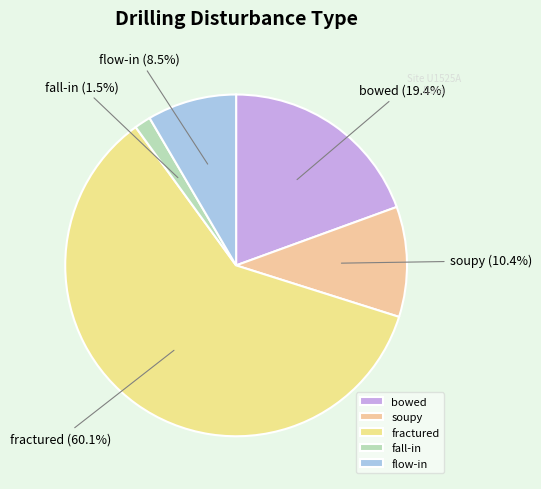

Is there a majority slice in this chart?

Yes